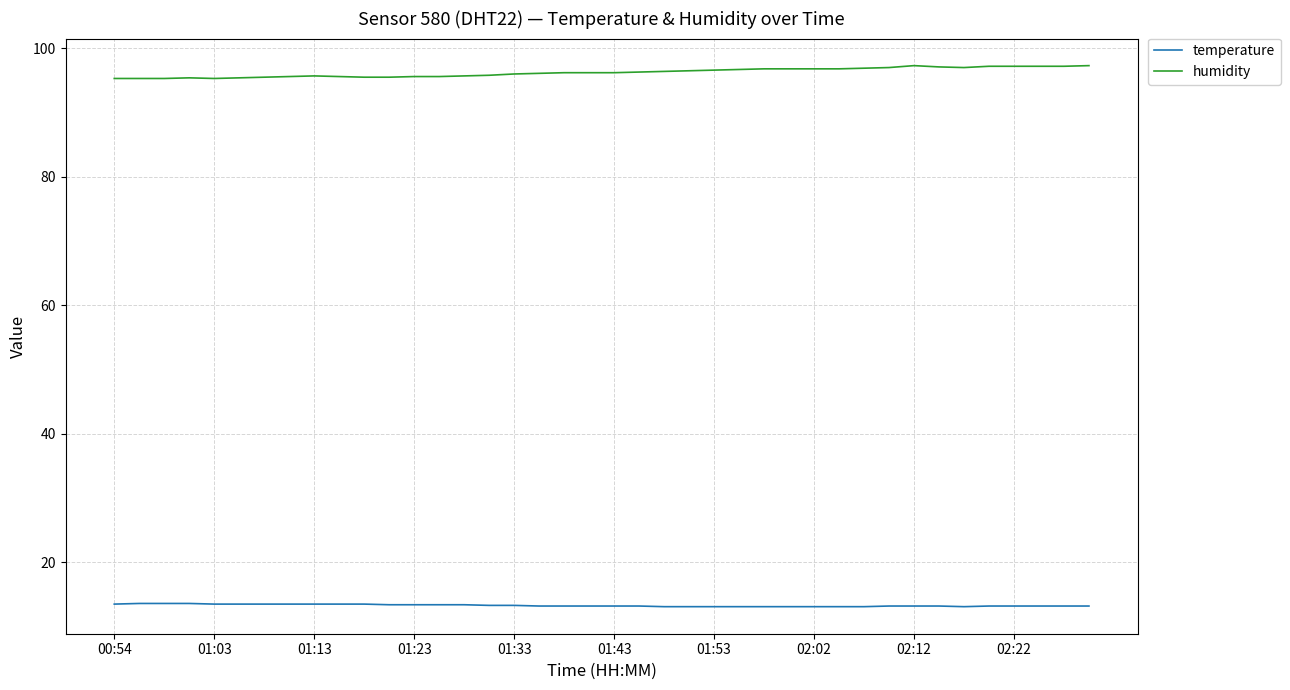

Which series has the largest total across all categories?

humidity